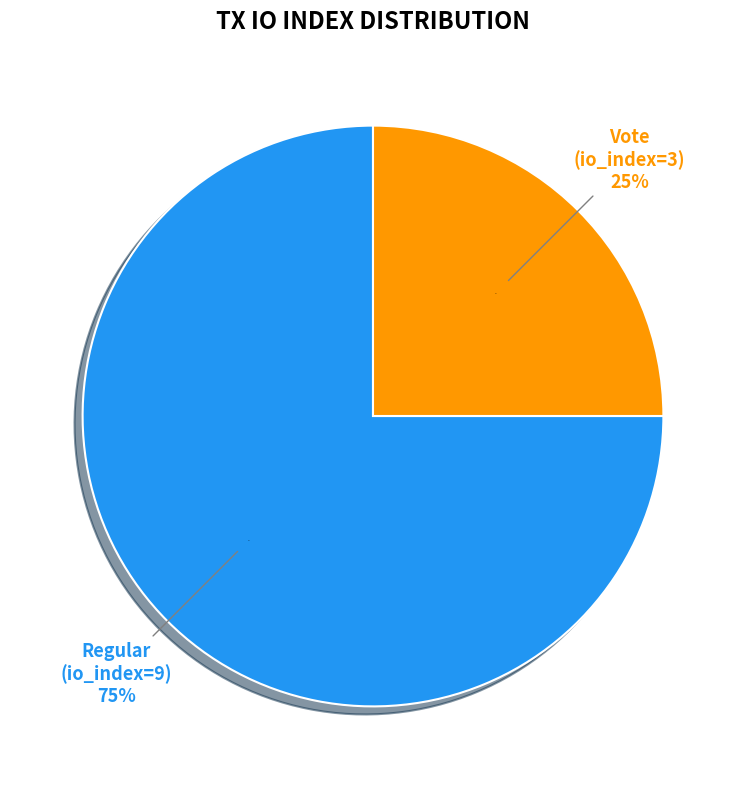

The Vote (io_index=3) slice represents 25% of the pie. True or false?

True